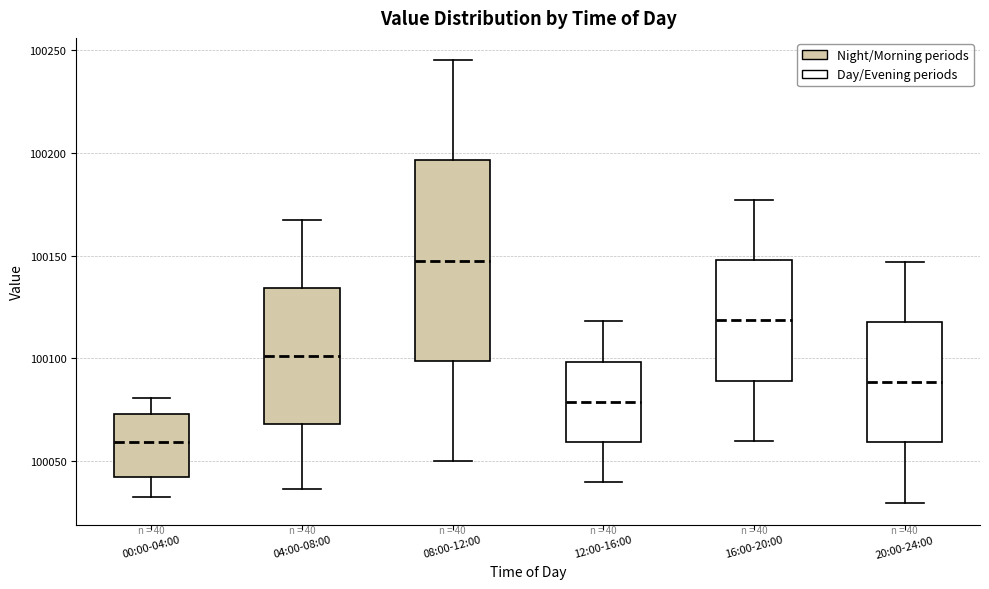

Which box has the lowest median line?

00:00-04:00